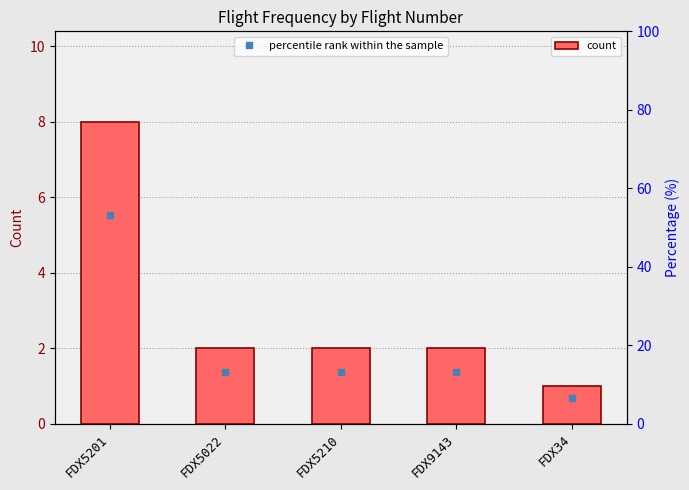

How many values in the count series are below 2?

1